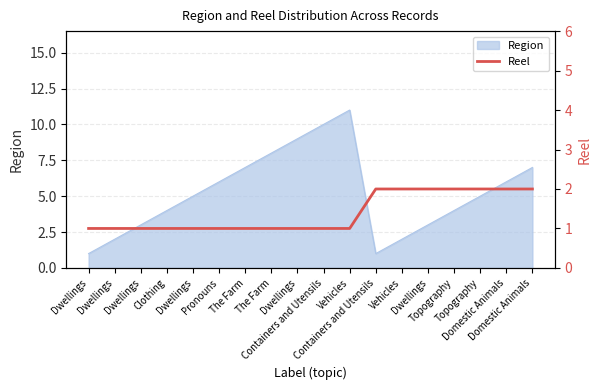

What is the approximate value at Topography?

2